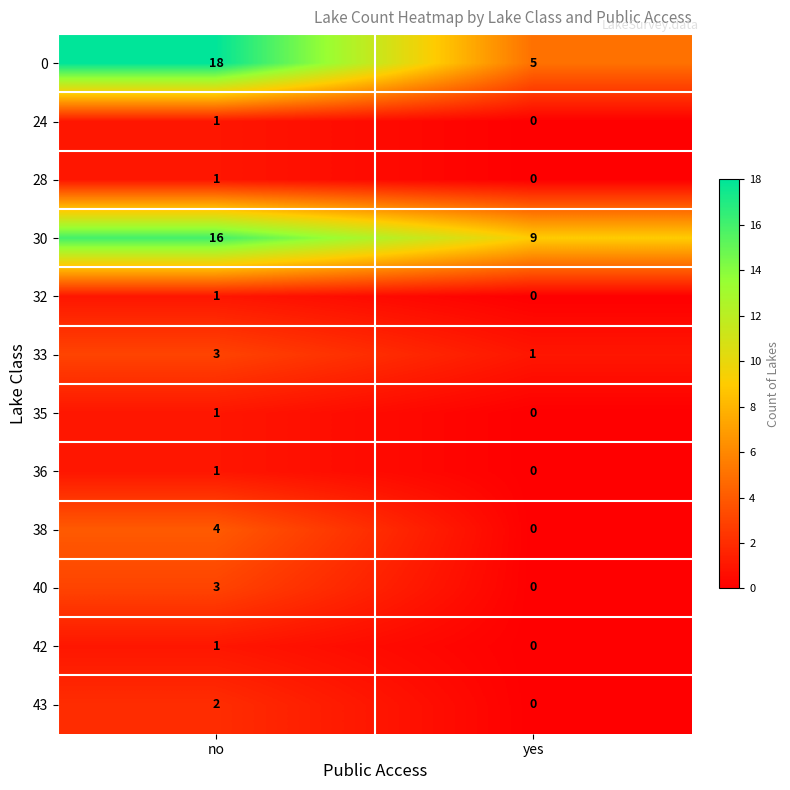

What is the difference between the maximum and minimum values in the 30 series?

7